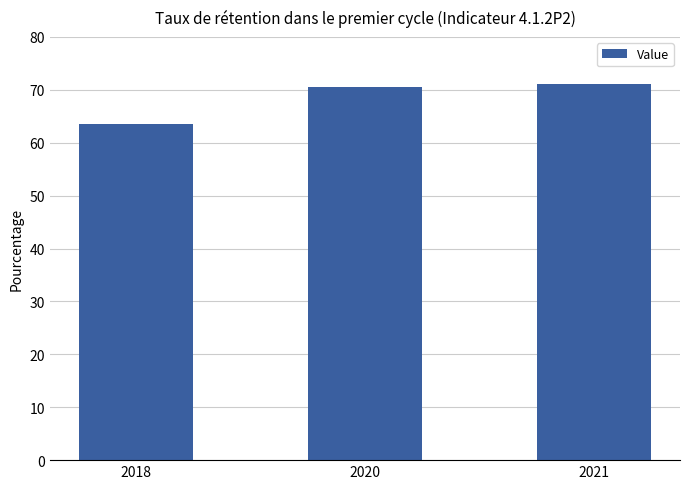

What is the difference between the values at 2020 and 2021?

0.6